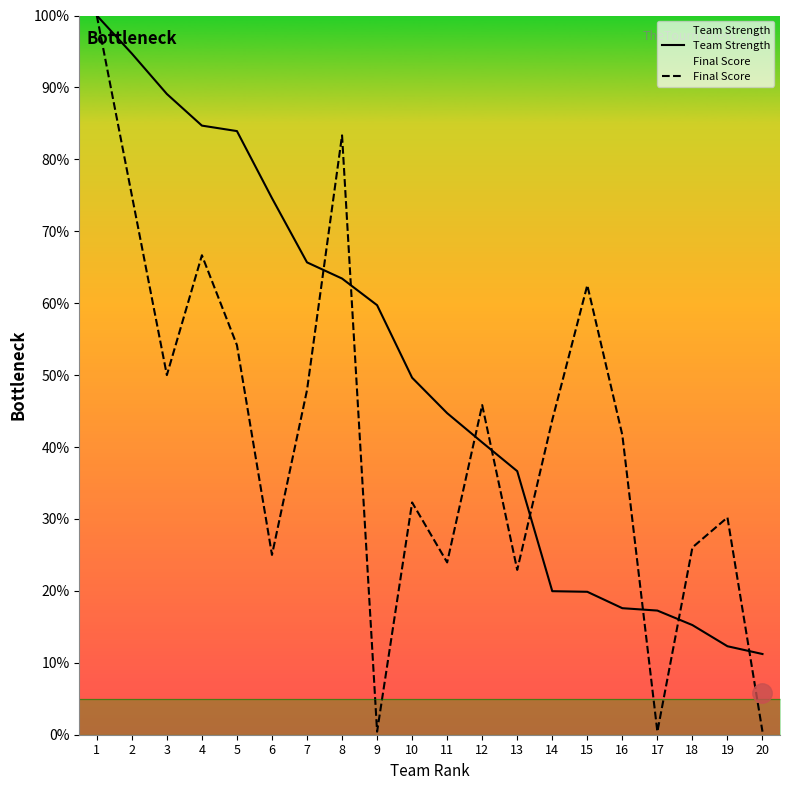

What is the minimum value for Final Score?

0.4